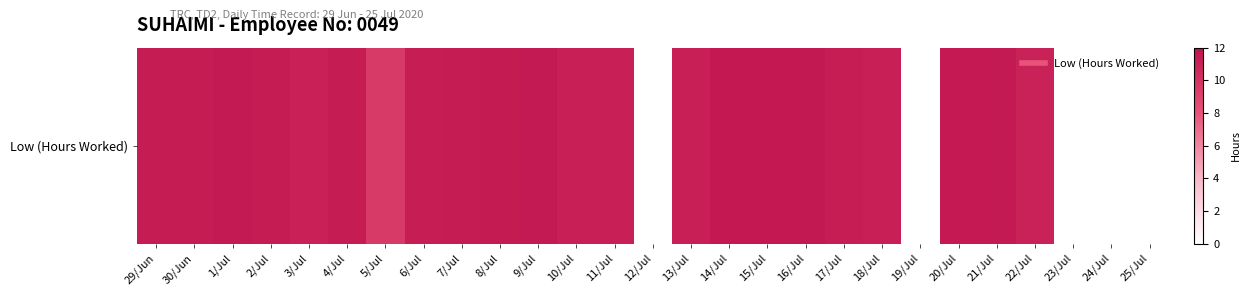

Reading left to right, list all the values displayed in this chart.

29/Jun=11.3	30/Jun=11.4	1/Jul=11.5	2/Jul=11.3	3/Jul=11.1	4/Jul=11.4	5/Jul=9.5	6/Jul=11.3	7/Jul=11.4	8/Jul=11.5	9/Jul=11.5	10/Jul=11.2	11/Jul=11.2	12/Jul=0.0	13/Jul=11.2	14/Jul=11.7	15/Jul=11.6	16/Jul=11.6	17/Jul=11.3	18/Jul=11.2	19/Jul=0.0	20/Jul=11.6	21/Jul=11.5	22/Jul=11.0	23/Jul=0.0	24/Jul=0.0	25/Jul=0.0